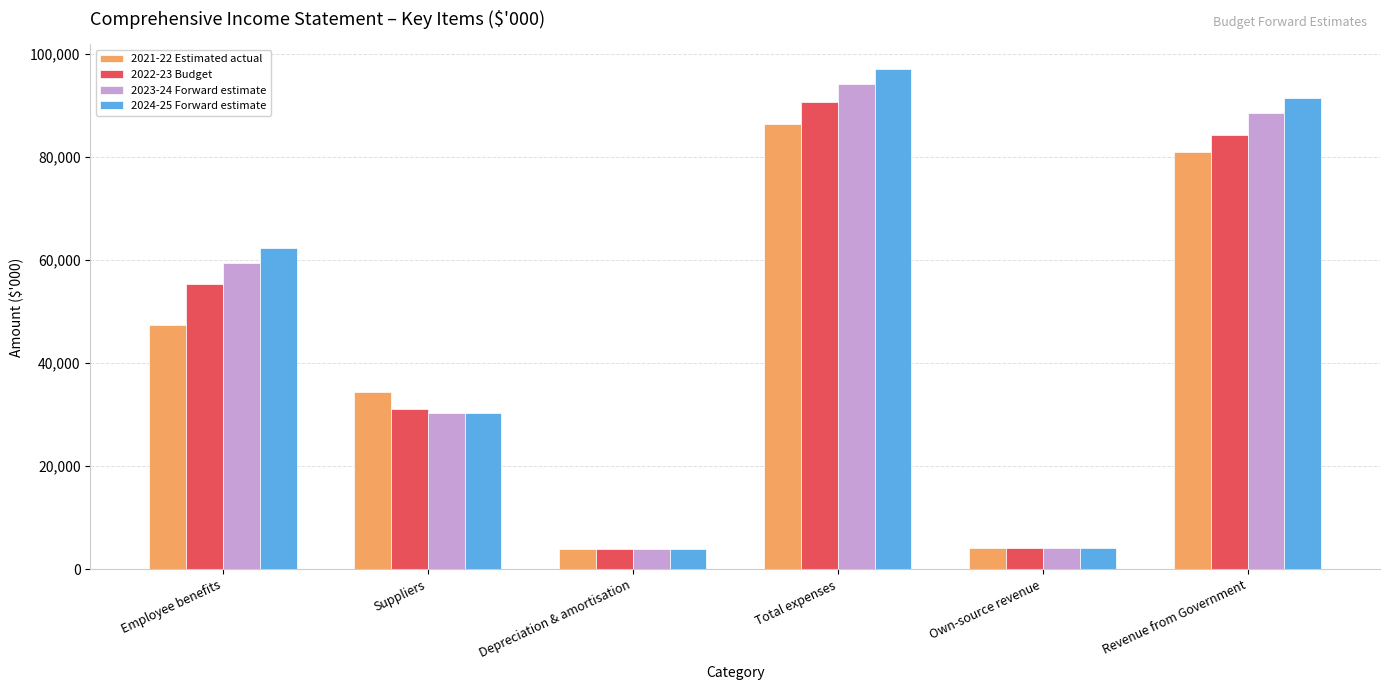

What is the label of the 6th bar from the left?

Revenue from Government